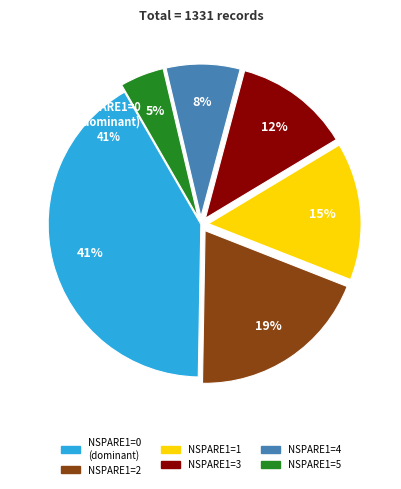

To the nearest percent, what portion does 4 represent?

8%